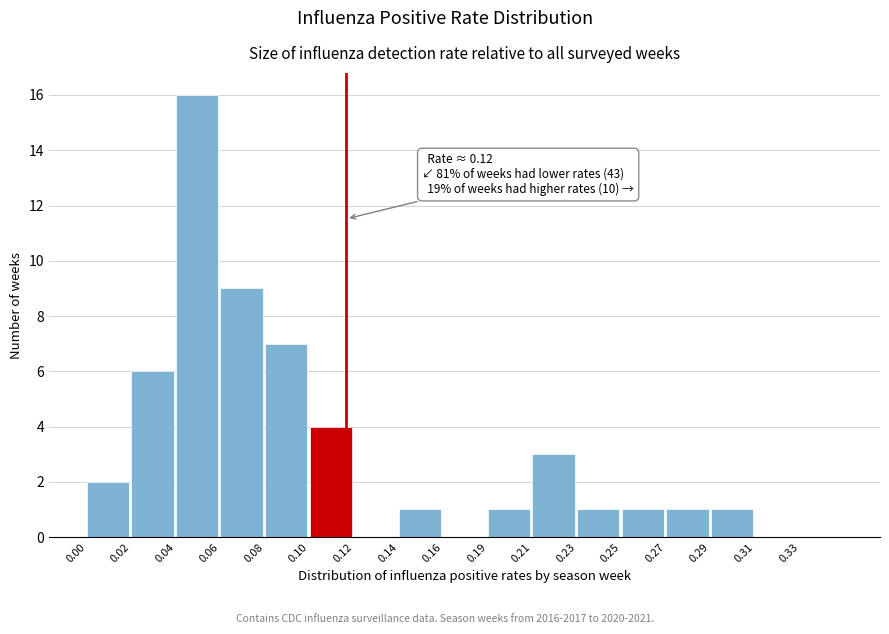

Reading left to right, list all the values displayed in this chart.

0.00=2	0.02=6	0.04=16	0.06=9	0.08=7	0.10=4	0.12=0	0.14=1	0.16=0	0.19=1	0.21=3	0.23=1	0.25=1	0.27=1	0.29=1	0.31=0	0.33=0